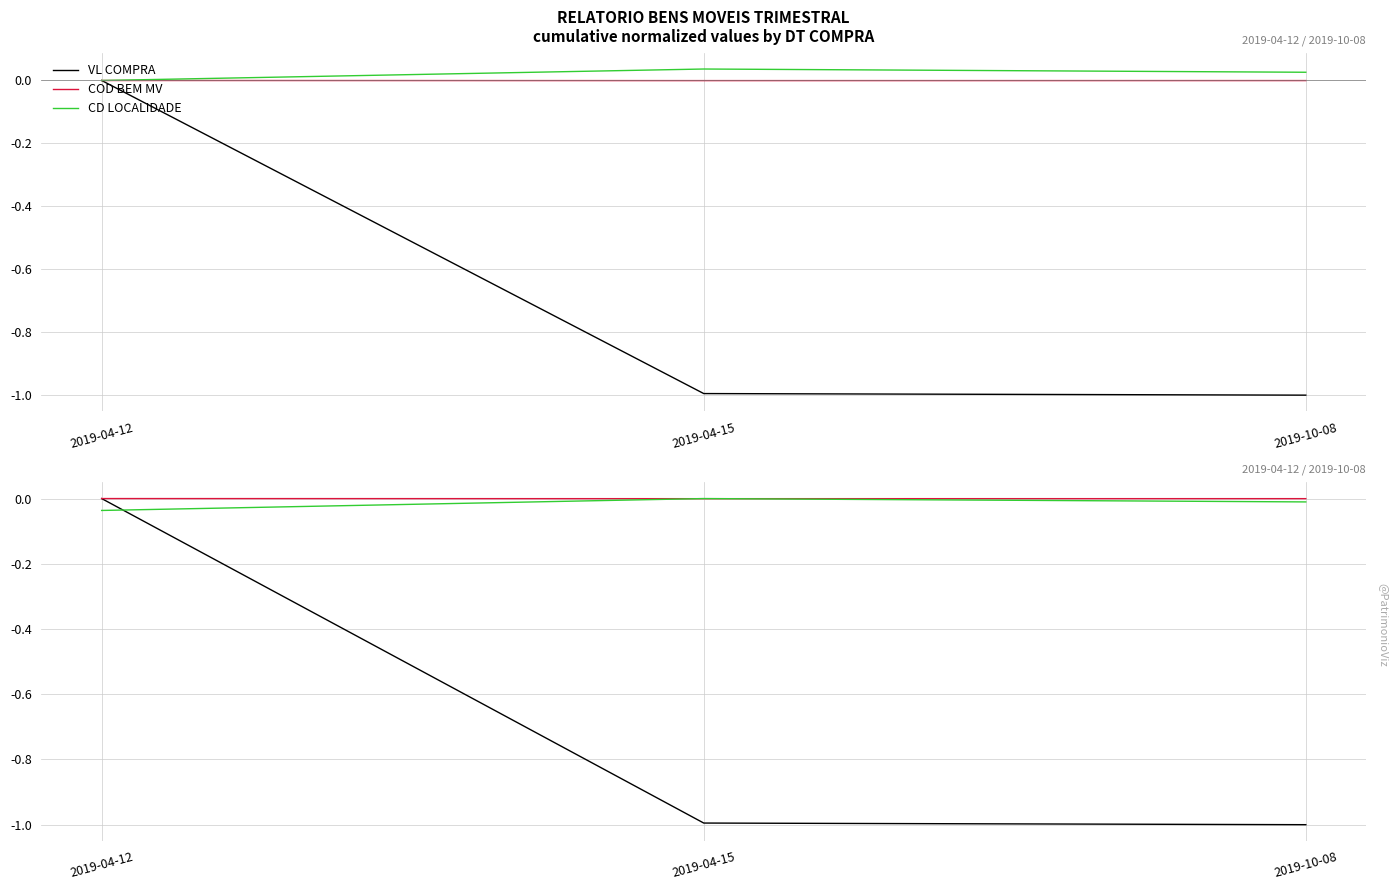

Is it true that COD BEM MV equals -0.0 at 2019-10-08?

False